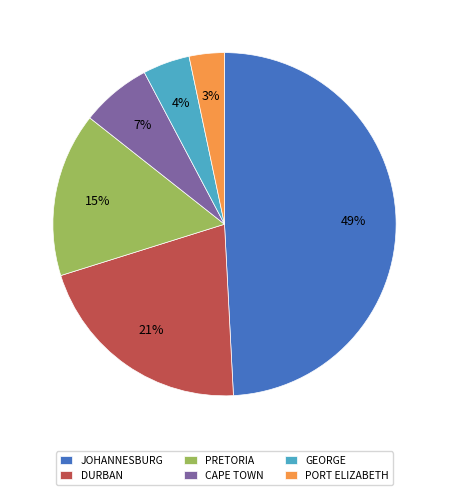

Between CAPE TOWN and DURBAN, which is larger?

DURBAN